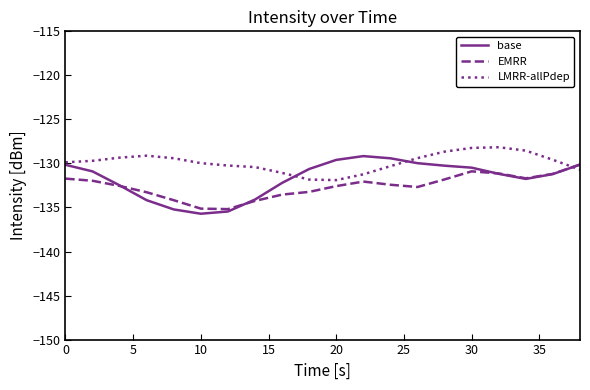

What is the difference between the maximum and minimum values in the base series?

6.5